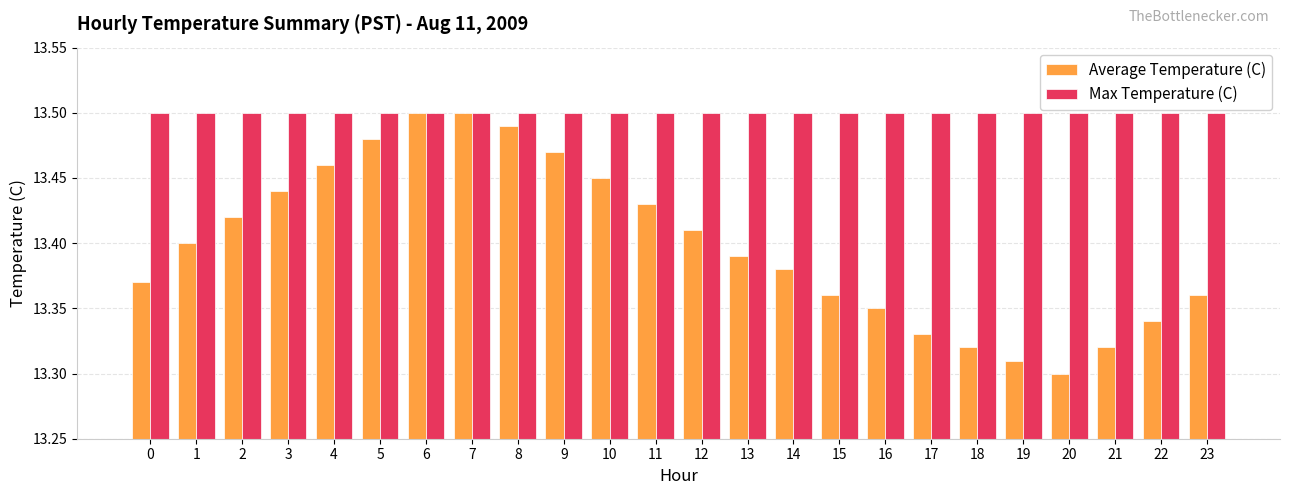

Which series has the largest total across all categories?

Max Temperature (C)